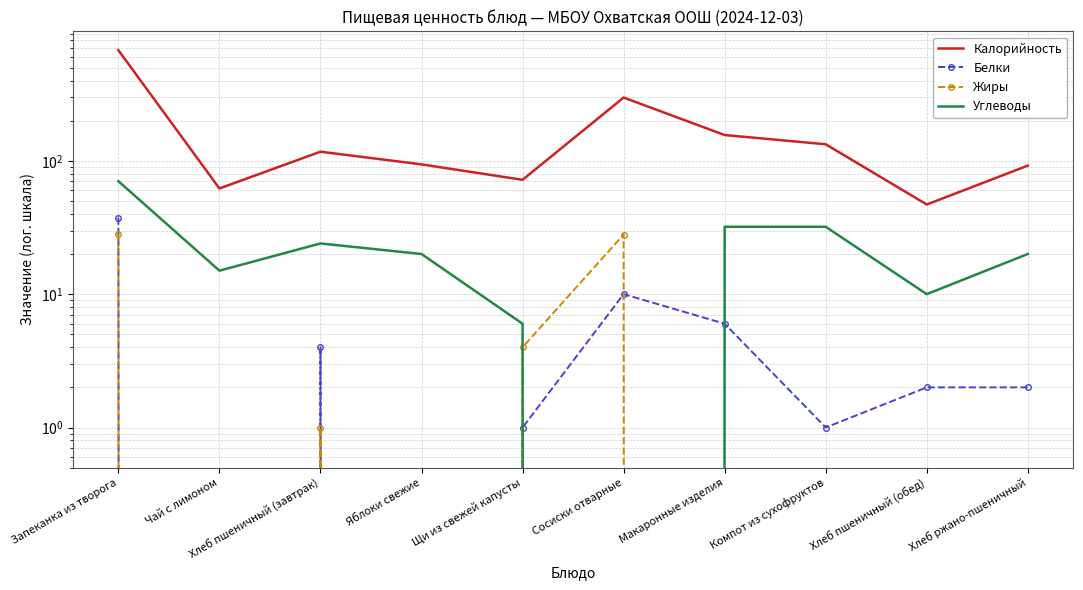

List the series in order of their peak value, highest first.

Калорийность, Углеводы, Белки, Жиры